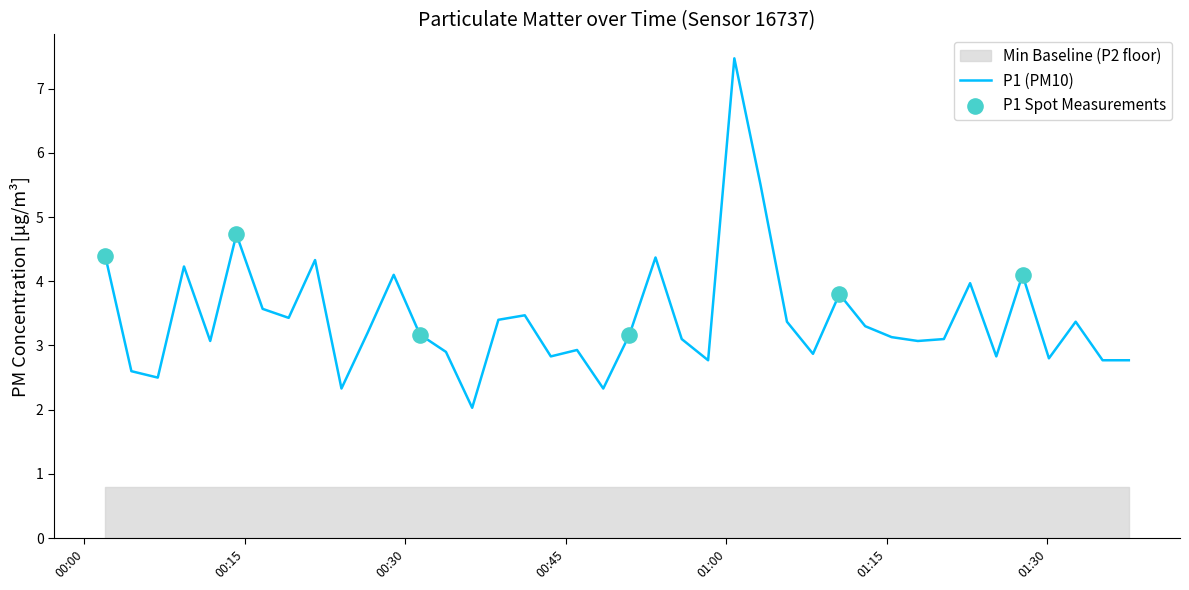

What is the highest value of the P1 (PM10) series?

7.5